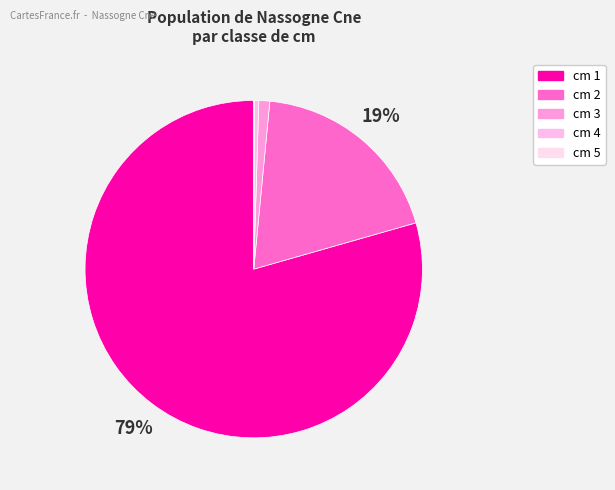

Which slice is the smallest?

5